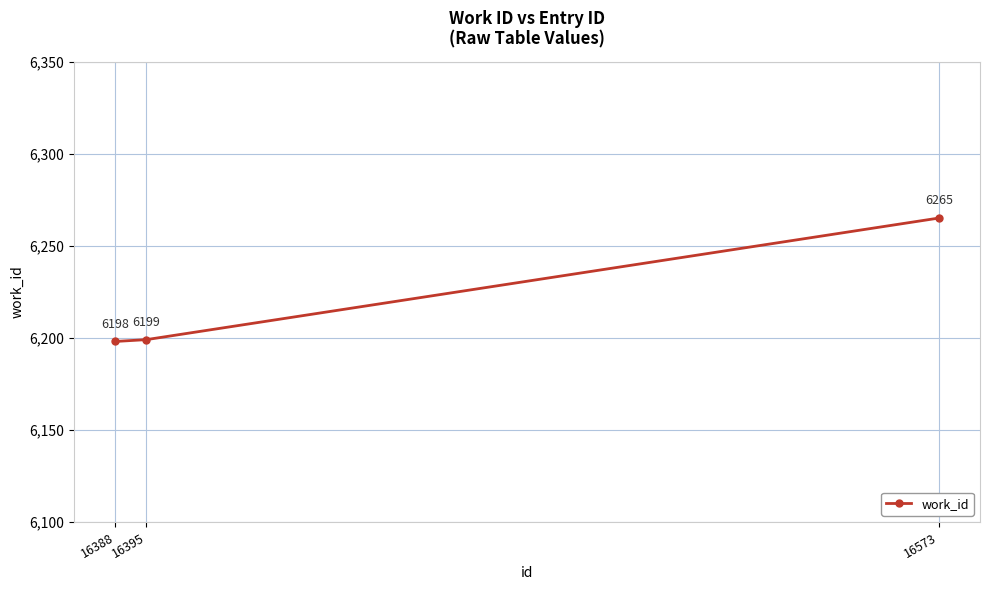

What is the difference between the values at 16573 and 16395?

66